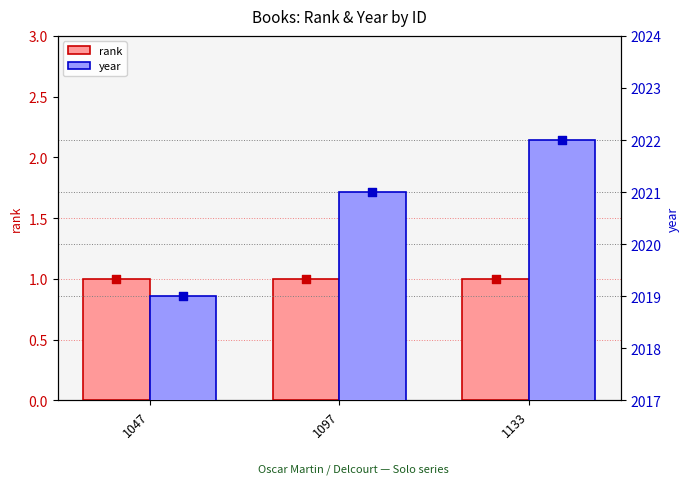

Which series has the largest total across all categories?

year